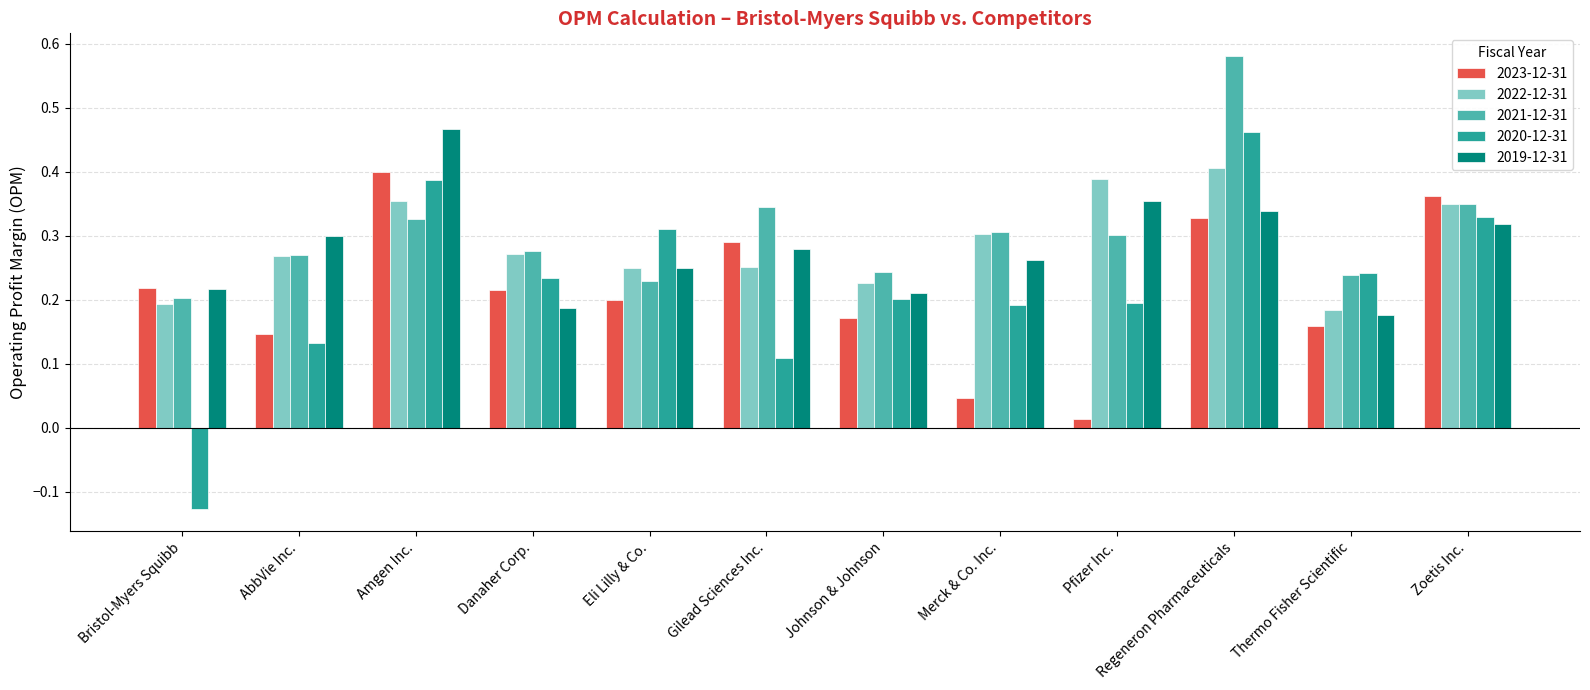

What are all the series names shown in the legend?

2023-12-31, 2022-12-31, 2021-12-31, 2020-12-31, 2019-12-31